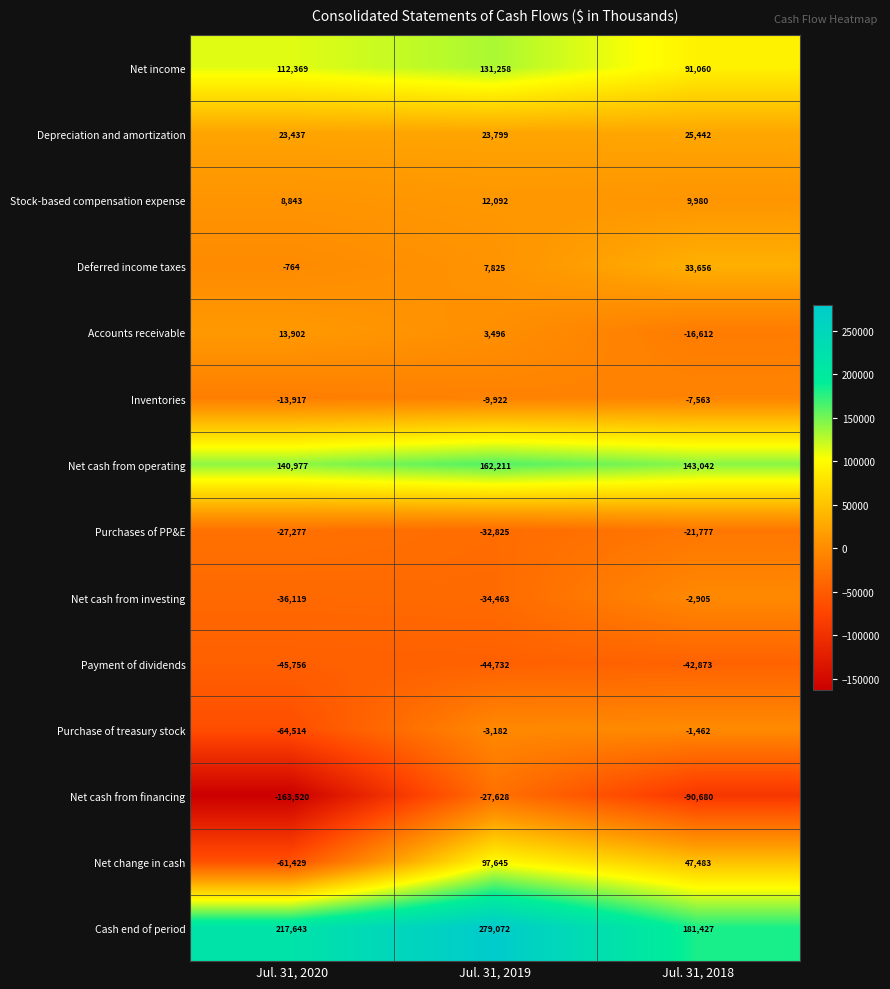

What value does the Payment of dividends series have at Jul. 31, 2020?

-45756